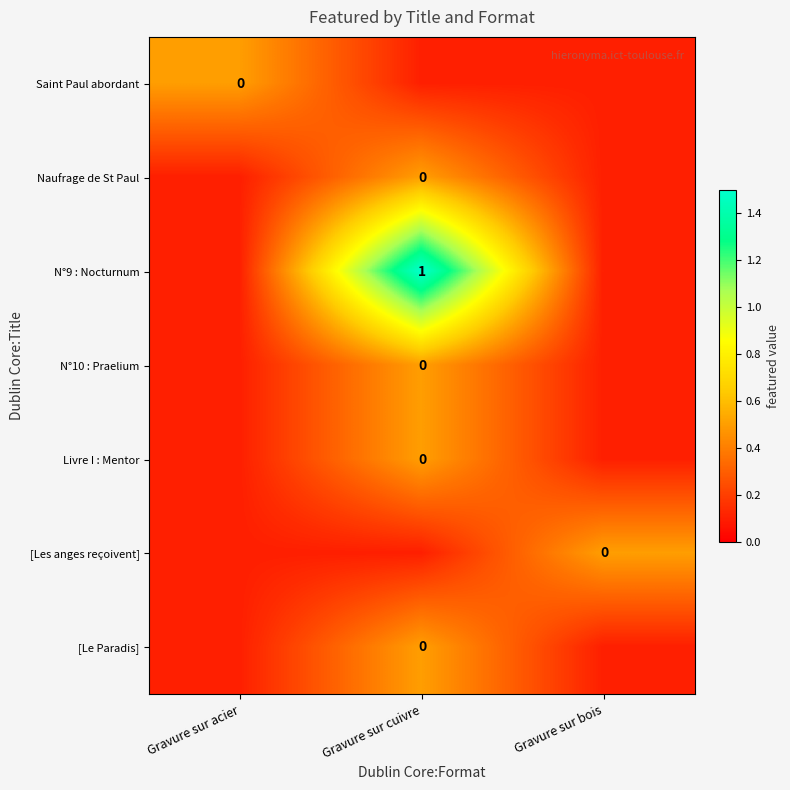

The value of N°9 : Nocturnum at Gravure sur cuivre is 1.6. True or false?

False